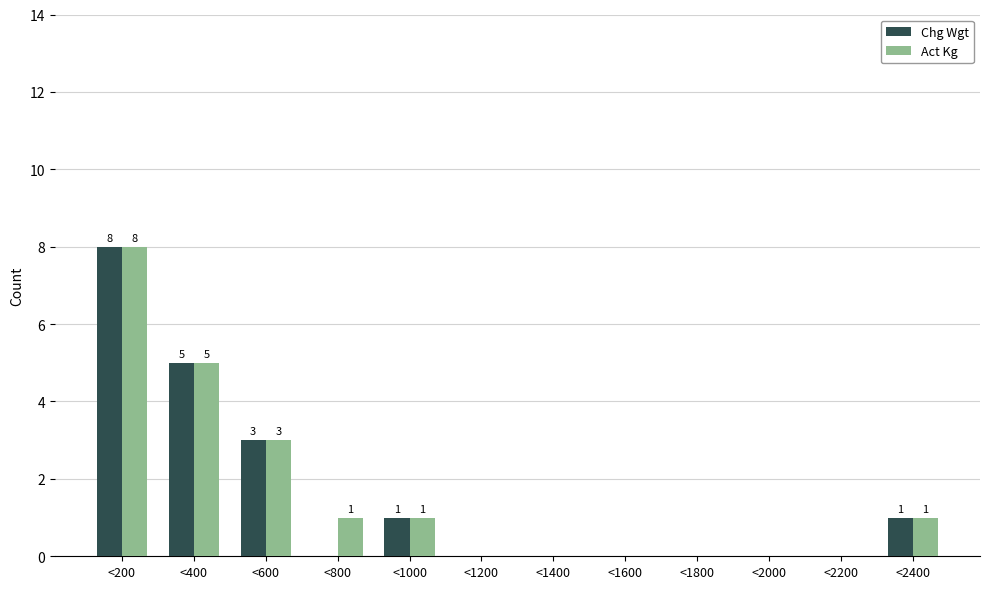

Reading right to left, extract all data points from this chart.

Chg Wgt: <2400=1	<2200=0	<2000=0	<1800=0	<1600=0	<1400=0	<1200=0	<1000=1	<800=0	<600=3	<400=5	<200=8
Act Kg: <2400=1	<2200=0	<2000=0	<1800=0	<1600=0	<1400=0	<1200=0	<1000=1	<800=1	<600=3	<400=5	<200=8